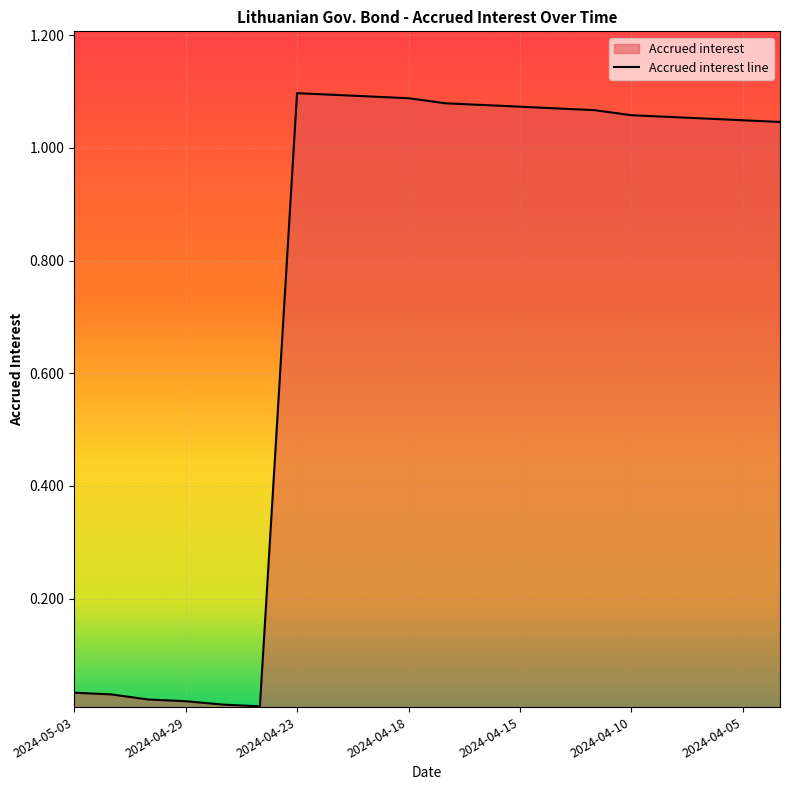

The chart shows a value of 0.2 at 2024-04-18. True or false?

False